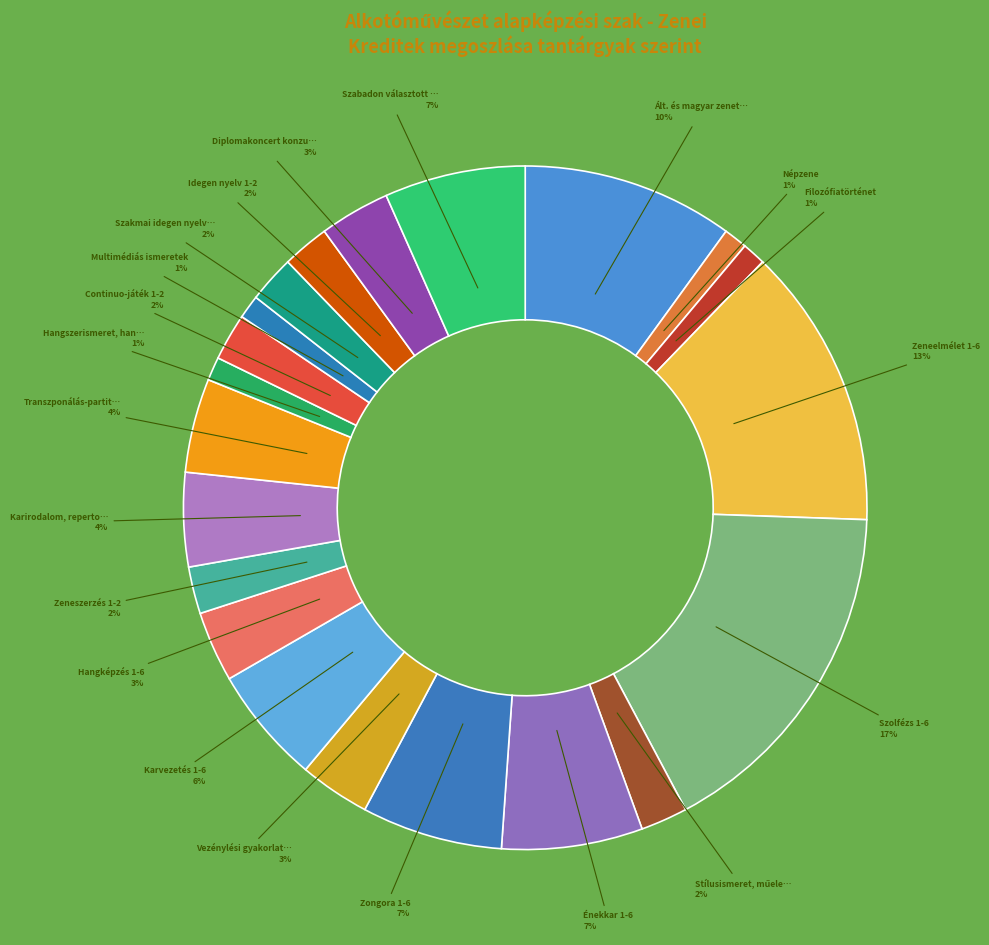

How many slices are in this pie chart?

21